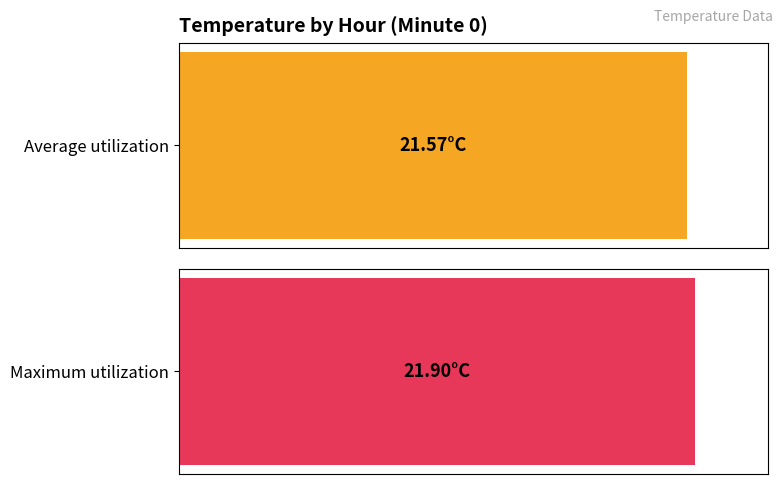

Is it true that Average utilization equals 31.8 at 3?

False